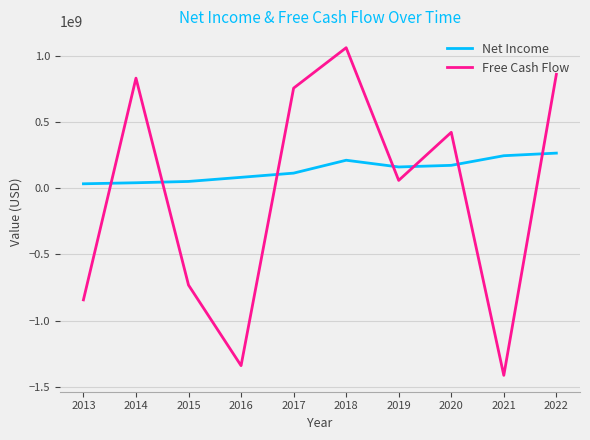

How many distinct data groups are displayed?

2